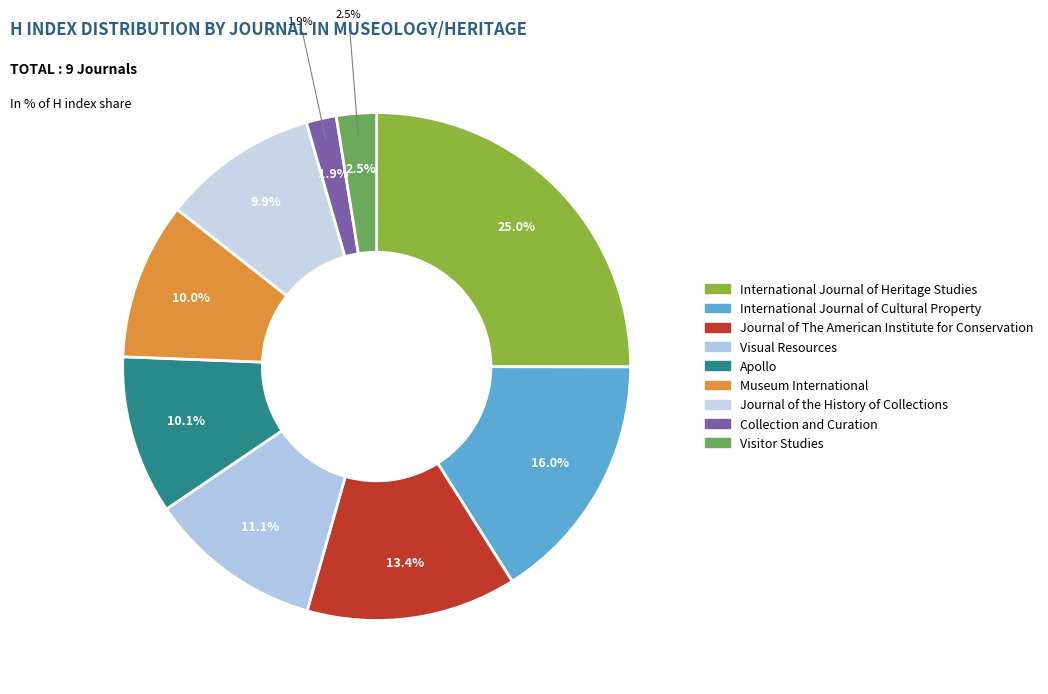

How much of the chart is everything except Collection and Curation?

98.1%